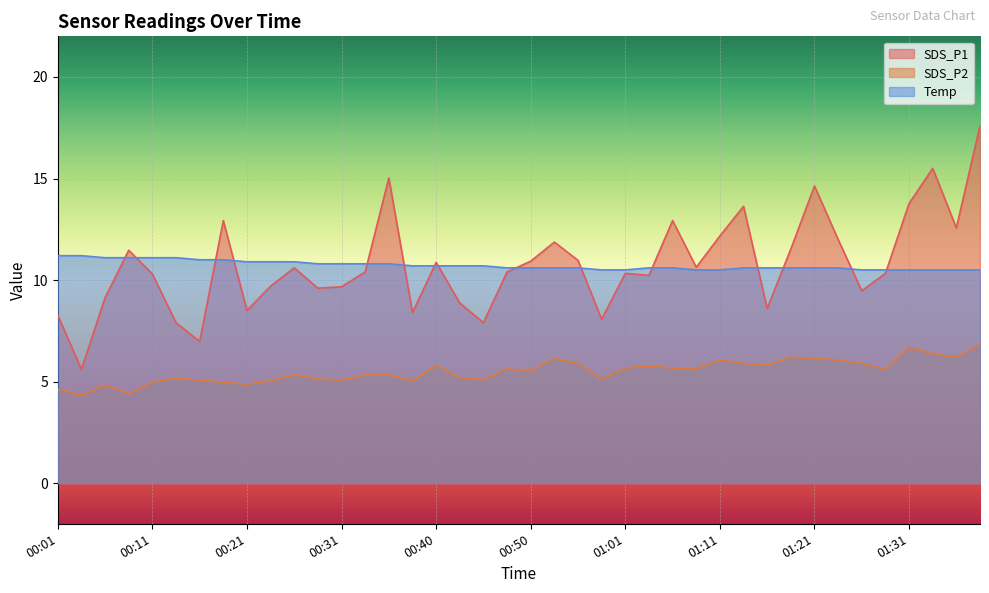

Which has a higher value, 00:26 or 00:06?

00:26